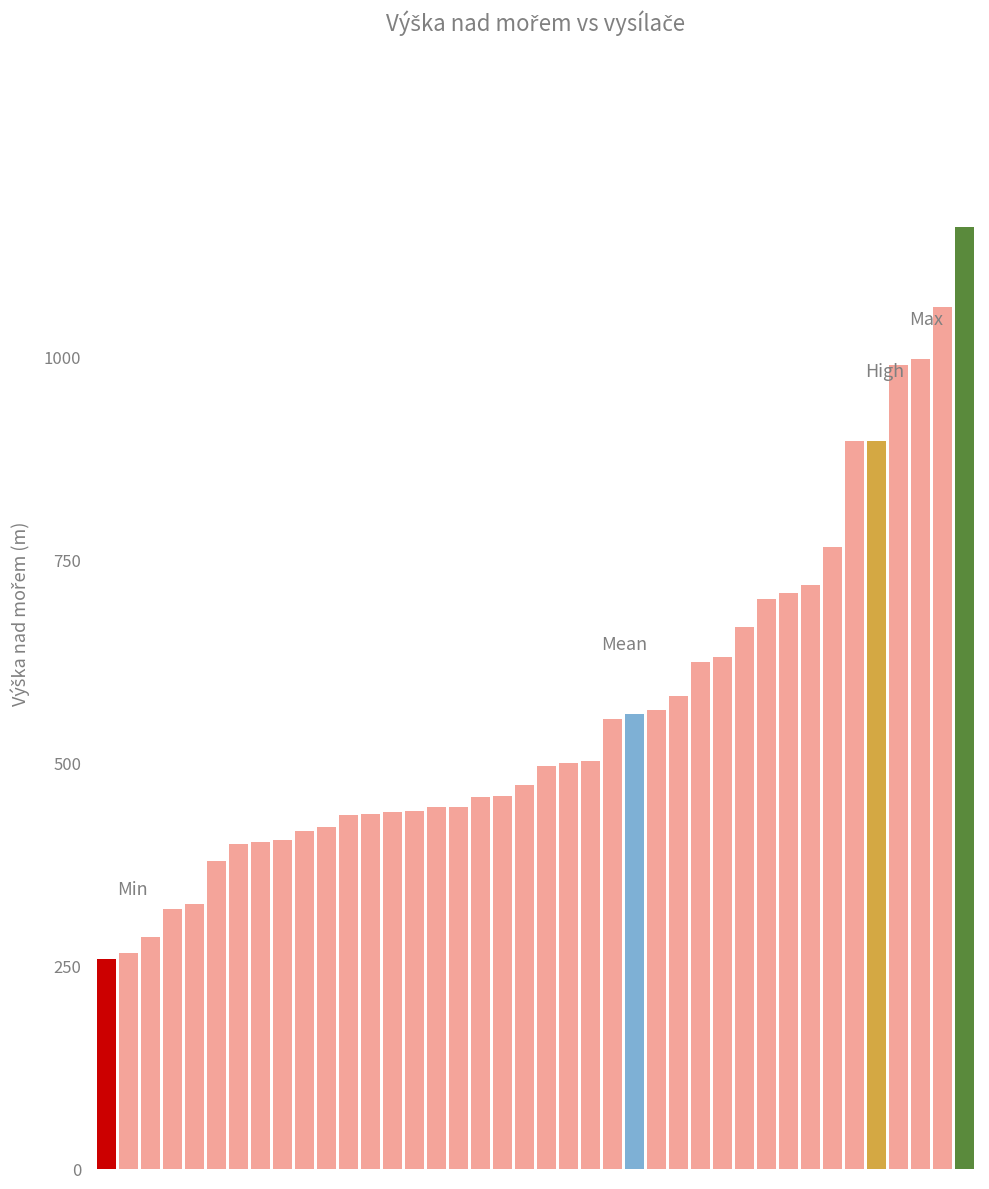

What is the maximum value shown in the chart?

1159